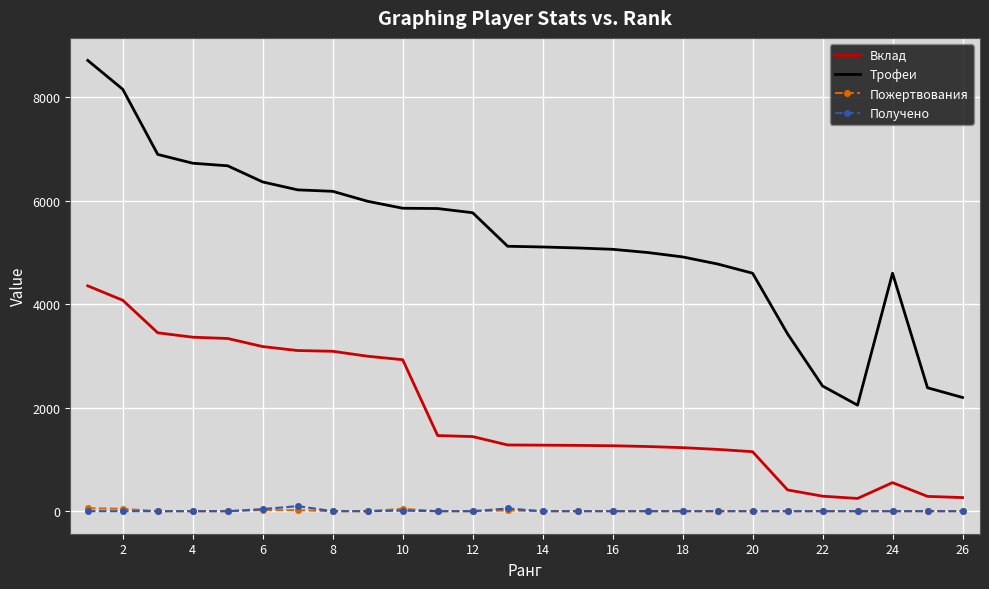

Which series has the largest total across all categories?

Трофеи